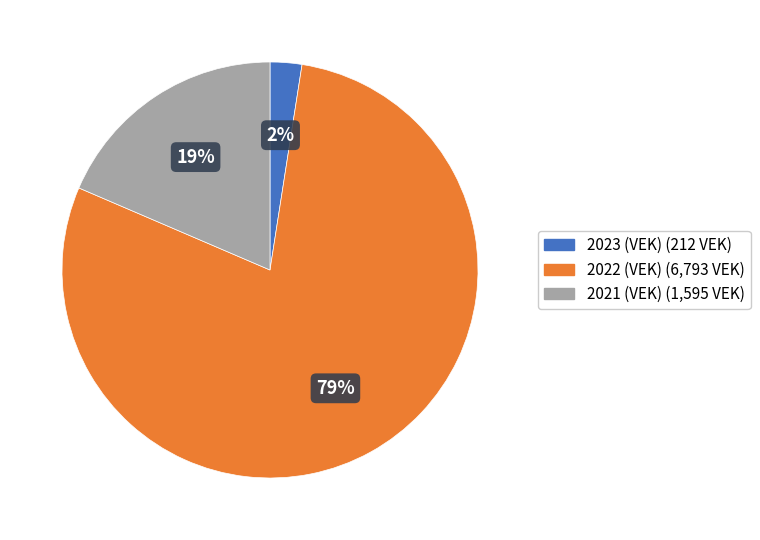

To the nearest percent, what is the difference between the largest and smallest slice percentages?

77%